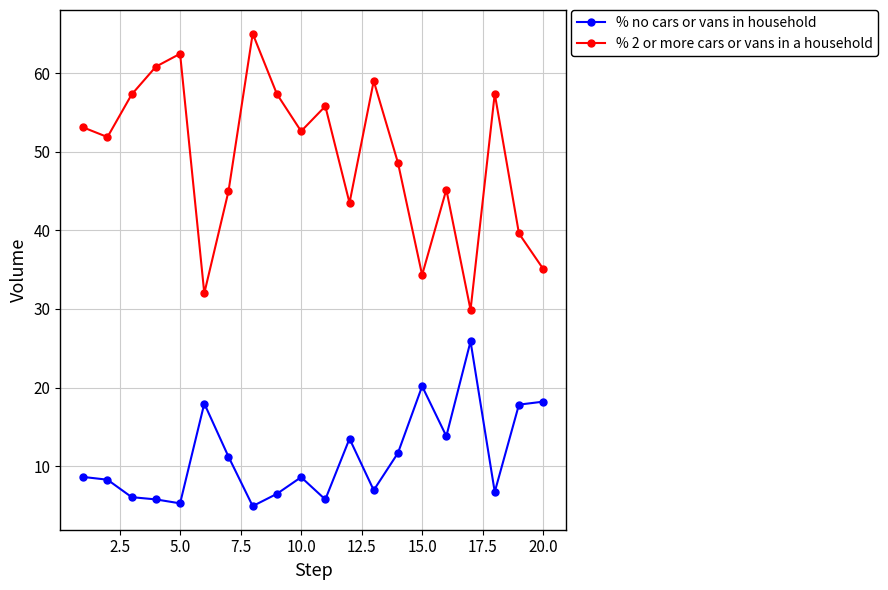

True or false: % no cars or vans in household has more than 1 points higher than both neighbors.

True